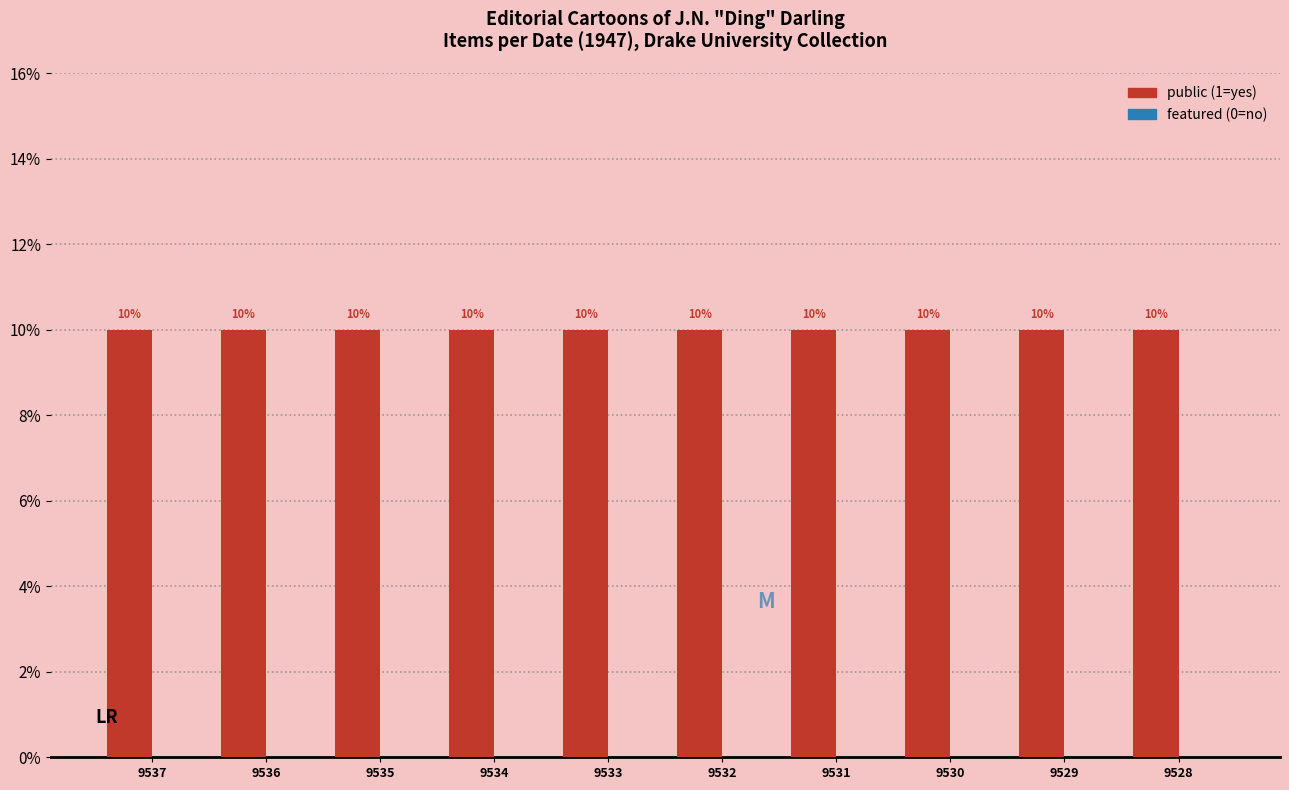

The public series shows 2 at 9531. True or false?

False